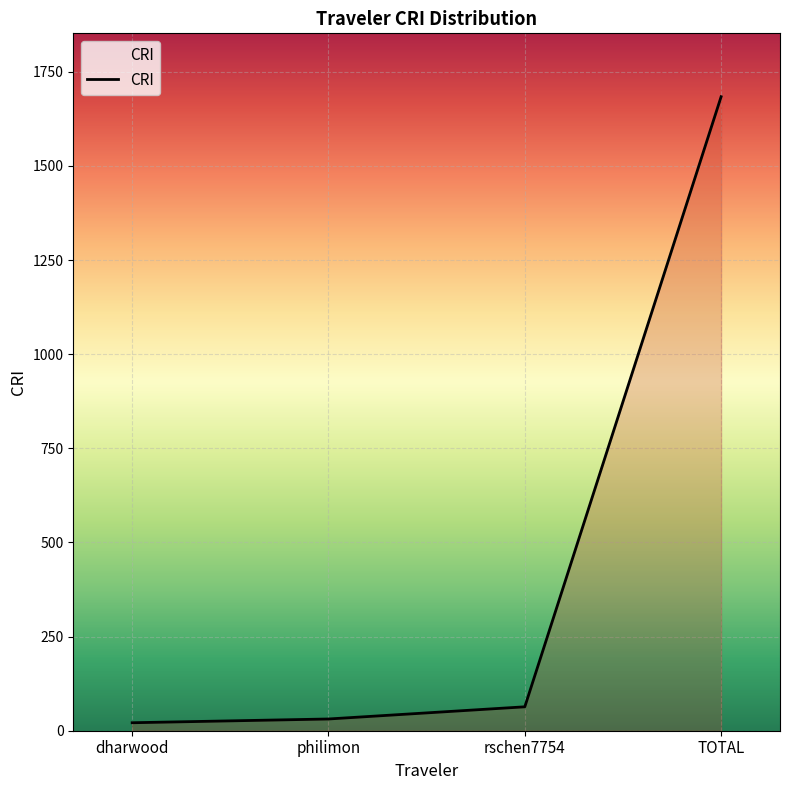

The value at TOTAL is 1683.8. True or false?

True